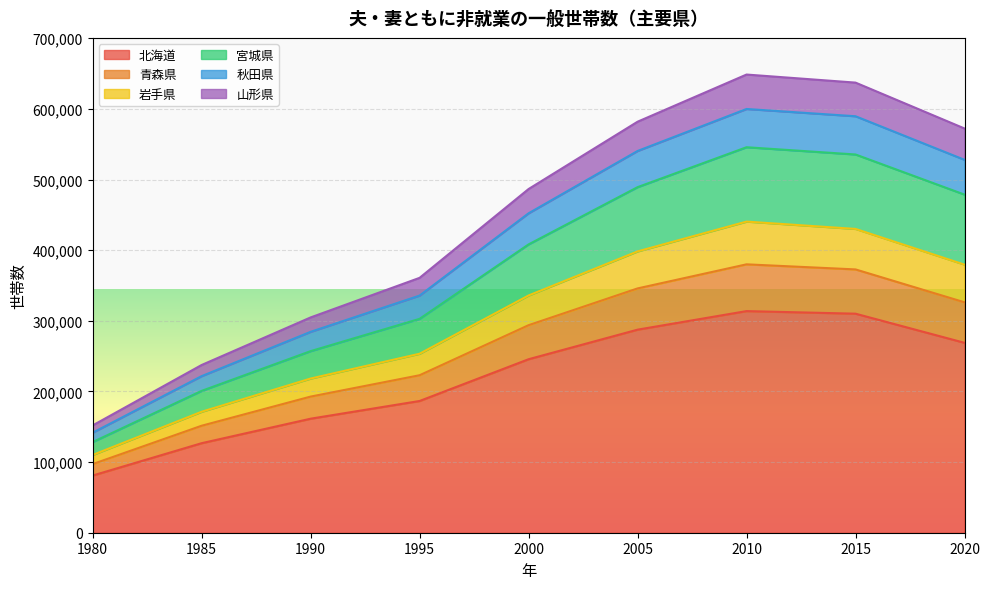

At which label does 秋田県 reach its peak?

2010